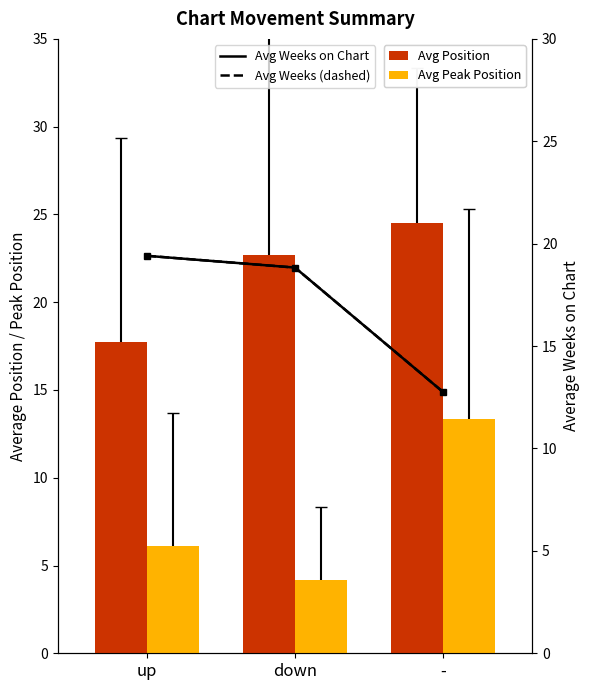

Reading right to left, what are all the values shown in this chart?

Avg Position: -=24.5	down=22.7	up=17.7
Avg Peak Position: -=13.3	down=4.2	up=6.1
Avg Weeks (up/dn/-): -=12.8	down=18.8	up=19.4
Avg Weeks dashed: -=12.8	down=18.8	up=19.4